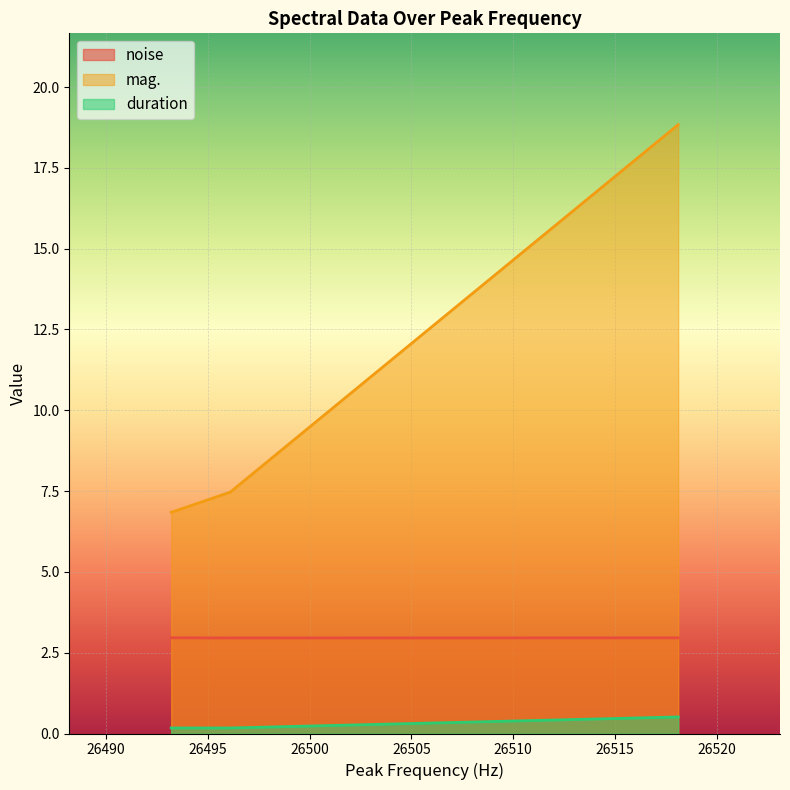

True or false: mag. has a value of 1.7 at 26493.2.

False